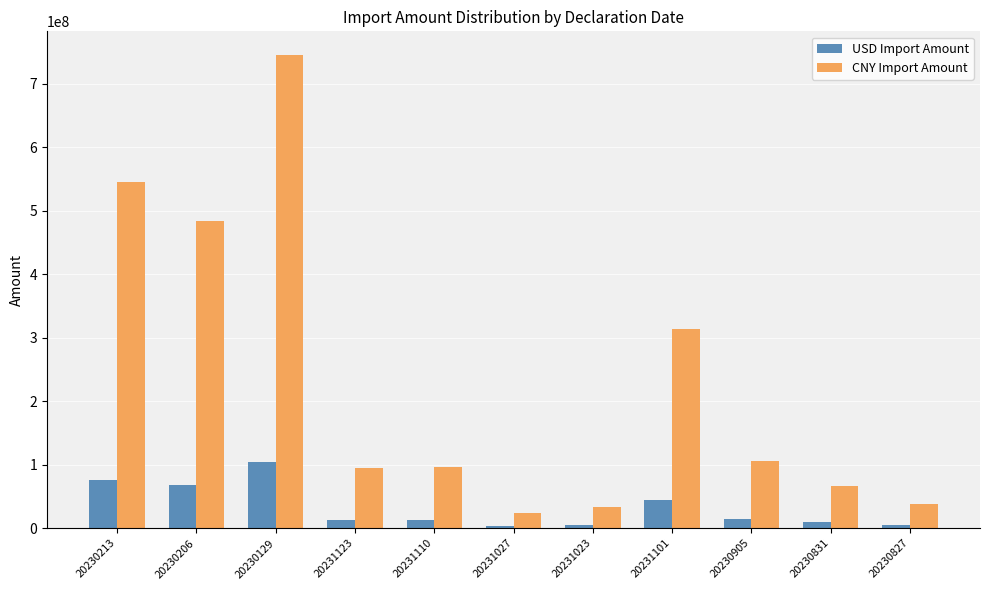

At which label does CNY Import Amount first exceed 96760684?

20230213